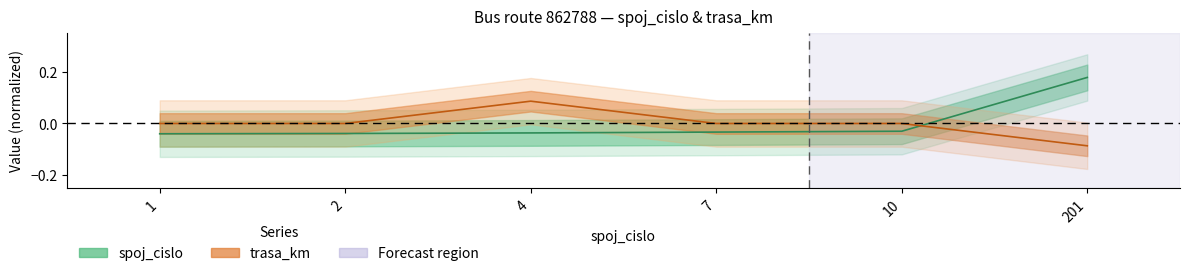

Where is spoj_cislo nearest to the value 0?

10